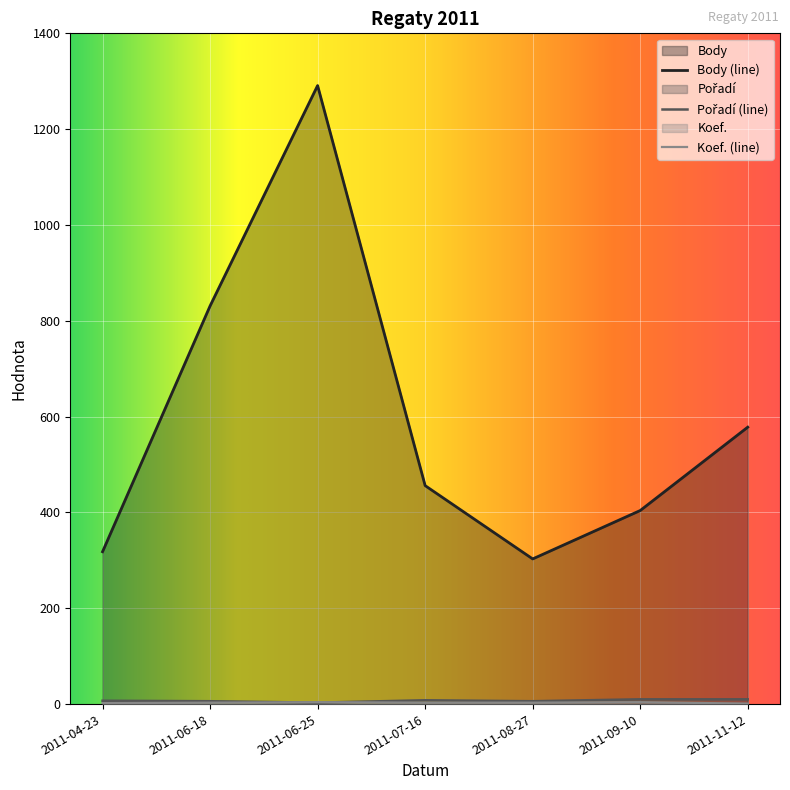

True or false: Koef. and Pořadí intersect in this chart.

True